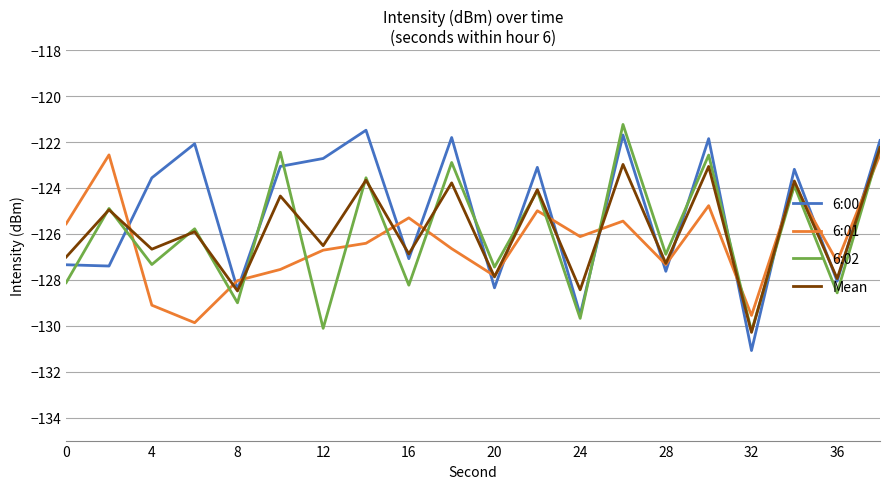

What is the difference between the maximum and second lowest values in the 6:00 series?

8.0